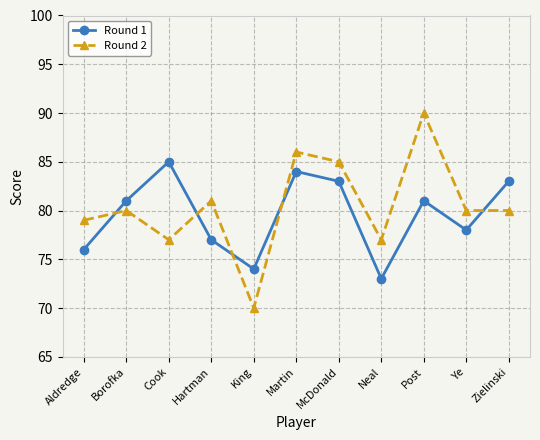

What is the maximum value shown in the chart?

90